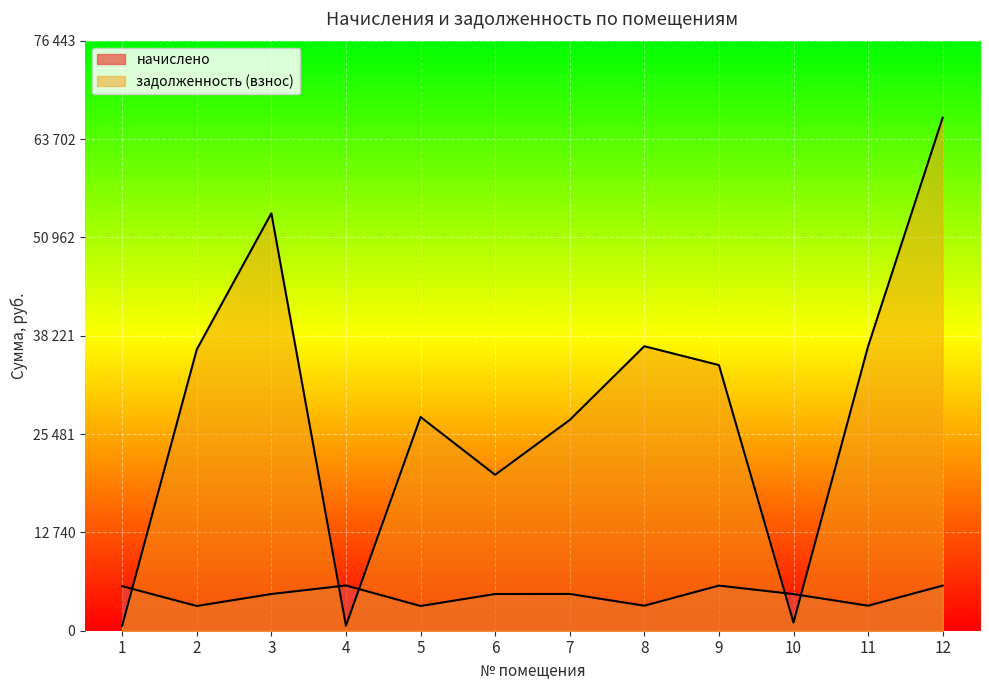

What is the value of the начислено point at the 2nd from the left?

3204.2